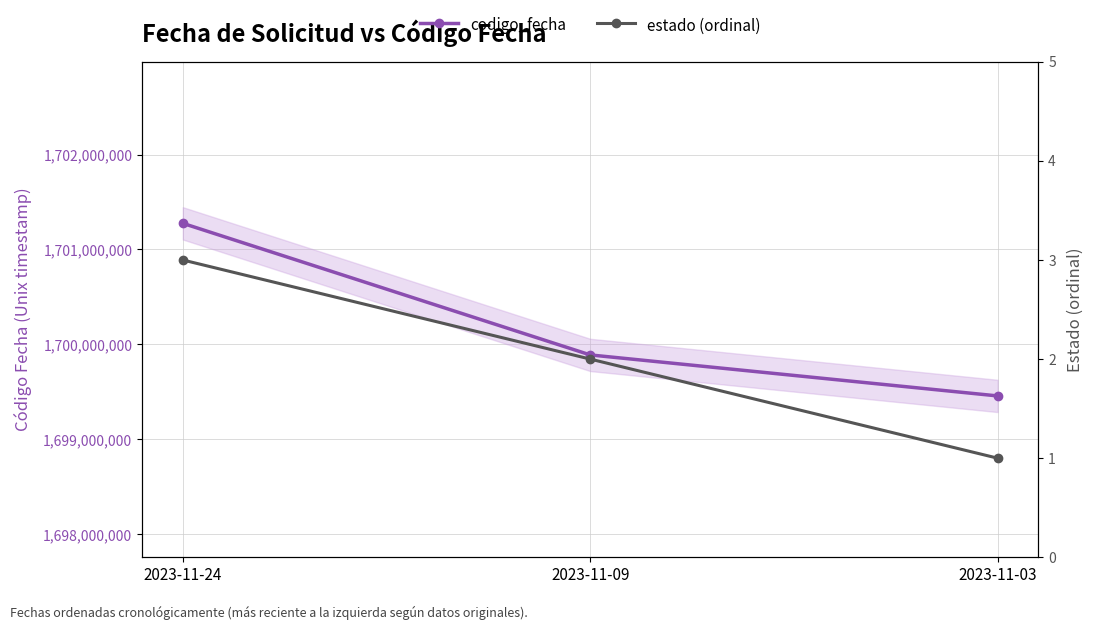

Rank the categories by codigo_fecha value from highest to lowest.

2023-11-24, 2023-11-09, 2023-11-03